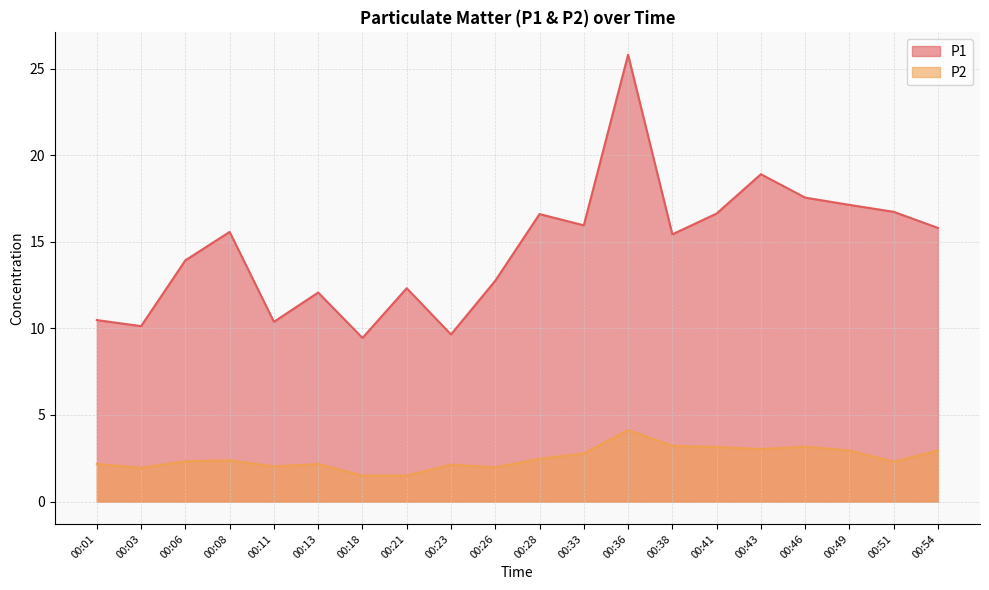

What is the average value of the P1 series?

14.7